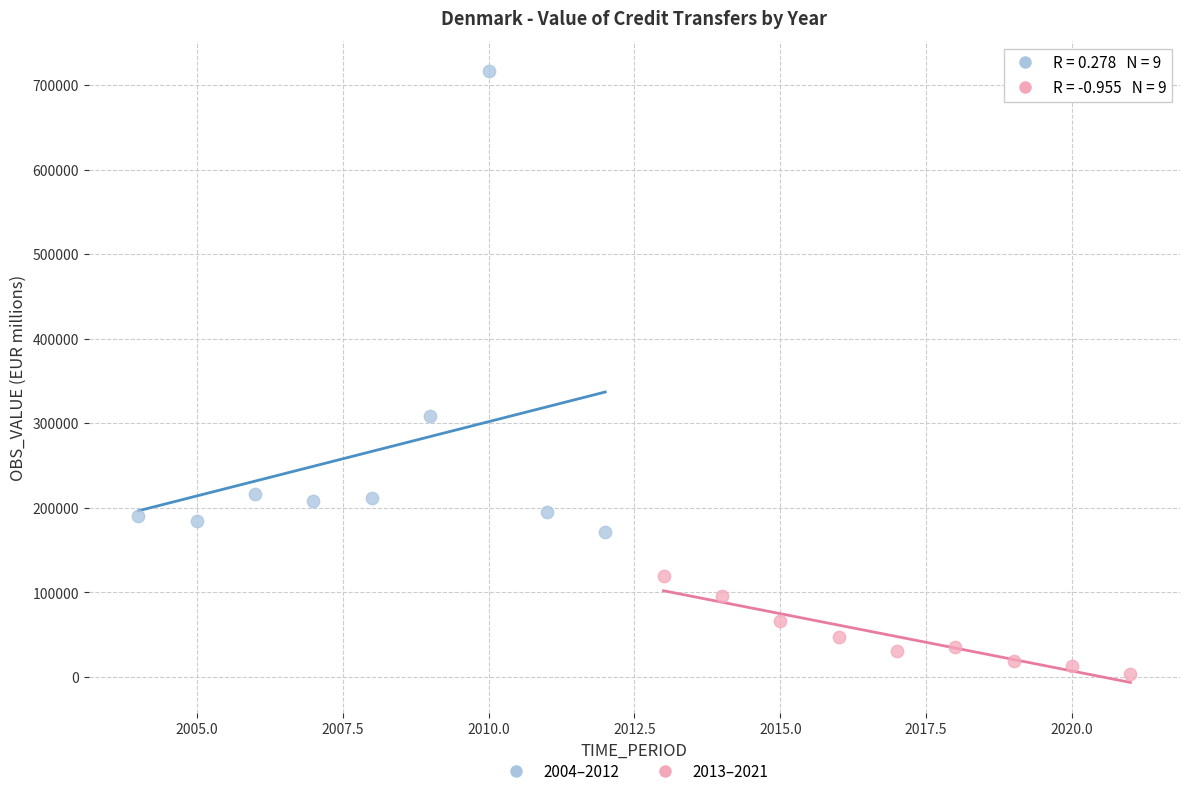

Which series contains the lowest Y value?

2013–2021